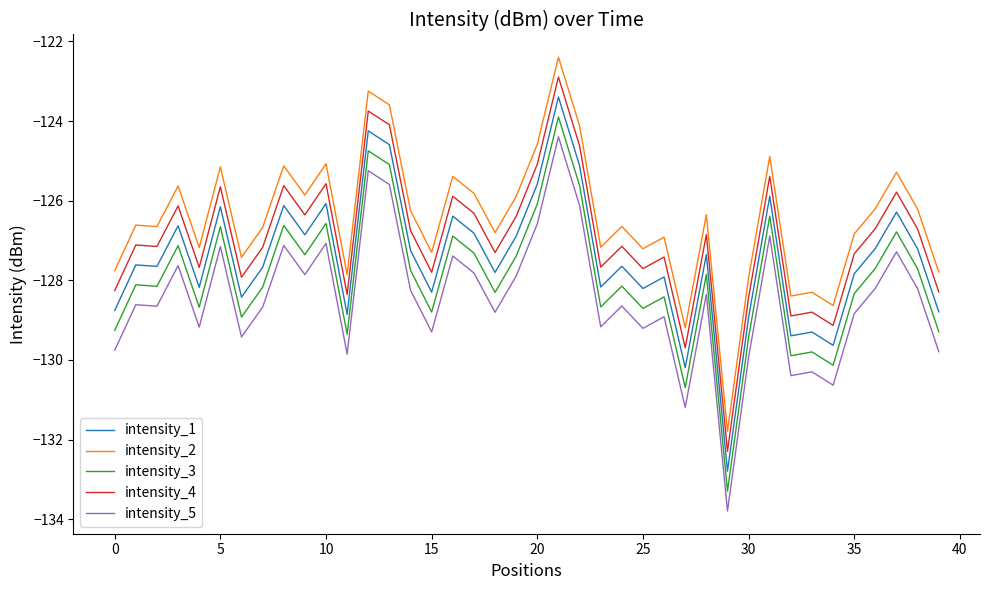

What are all the series names shown in the legend?

intensity_1, intensity_2, intensity_3, intensity_4, intensity_5